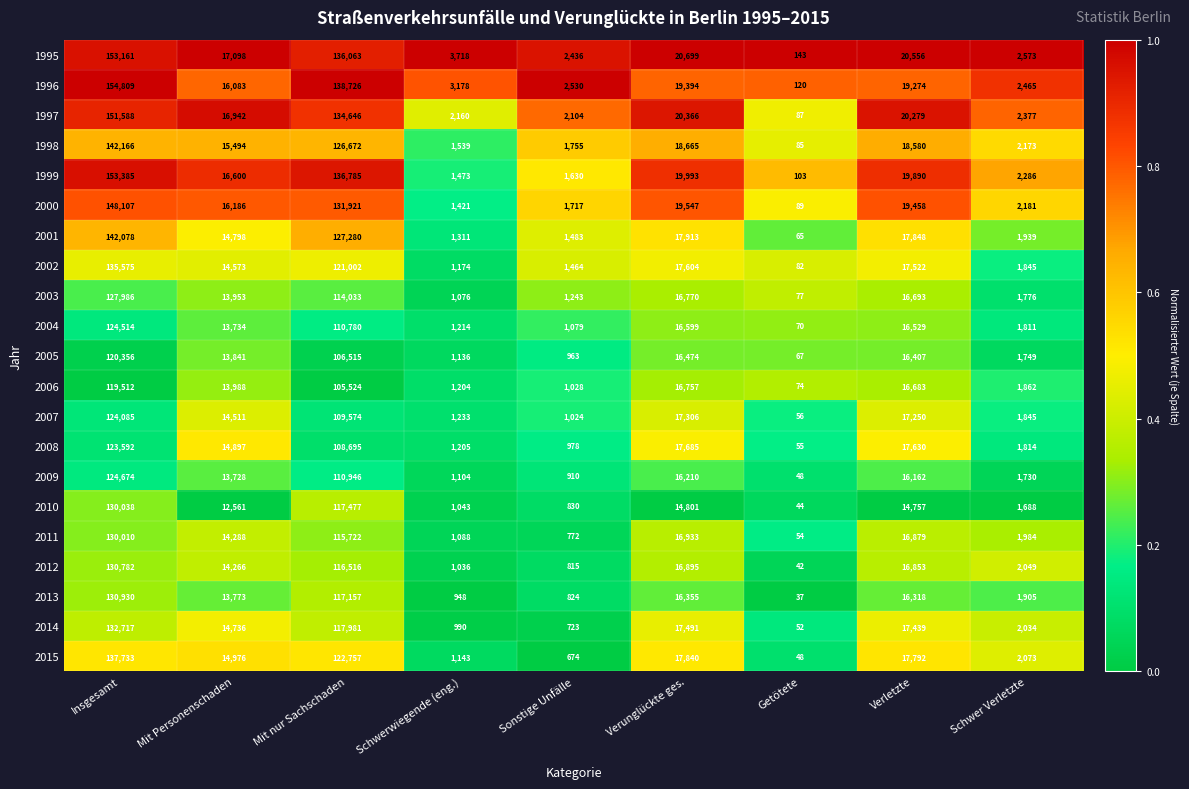

At Sonstige Unfälle, list the series in order from smallest to largest.

2015, 2014, 2011, 2012, 2013, 2010, 2009, 2005, 2008, 2007, 2006, 2004, 2003, 2002, 2001, 1999, 2000, 1998, 1997, 1995, 1996